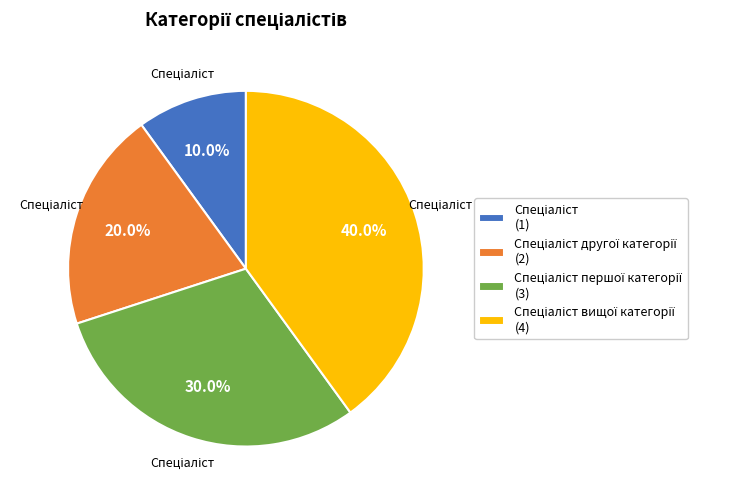

Is there a majority slice in this chart?

No